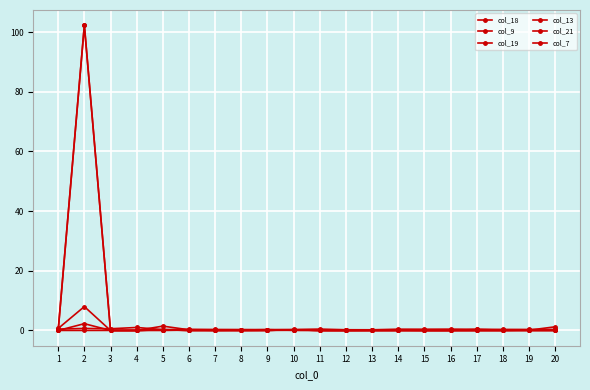

How many intersections are there between col_19 and col_13?

2